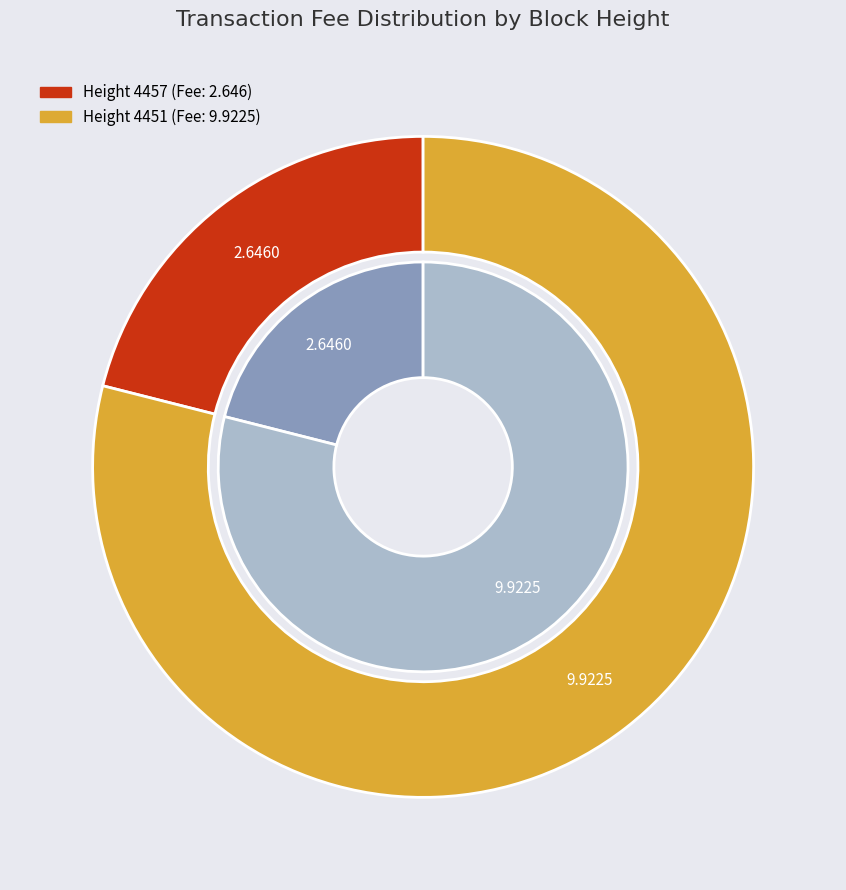

How many slices are in this pie chart?

2